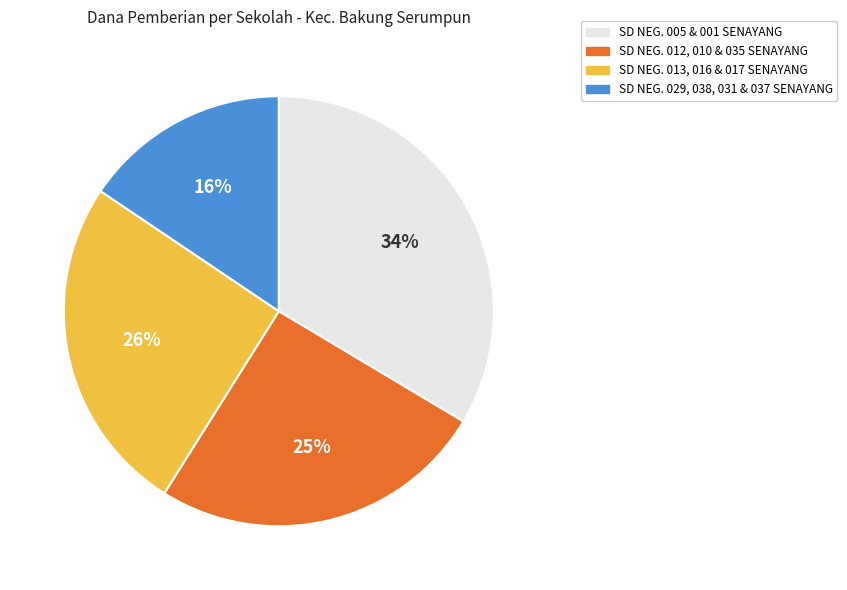

True or false: SD NEG. 029, 038, 031 & 037 SENAYANG accounts for 27% of the total.

False